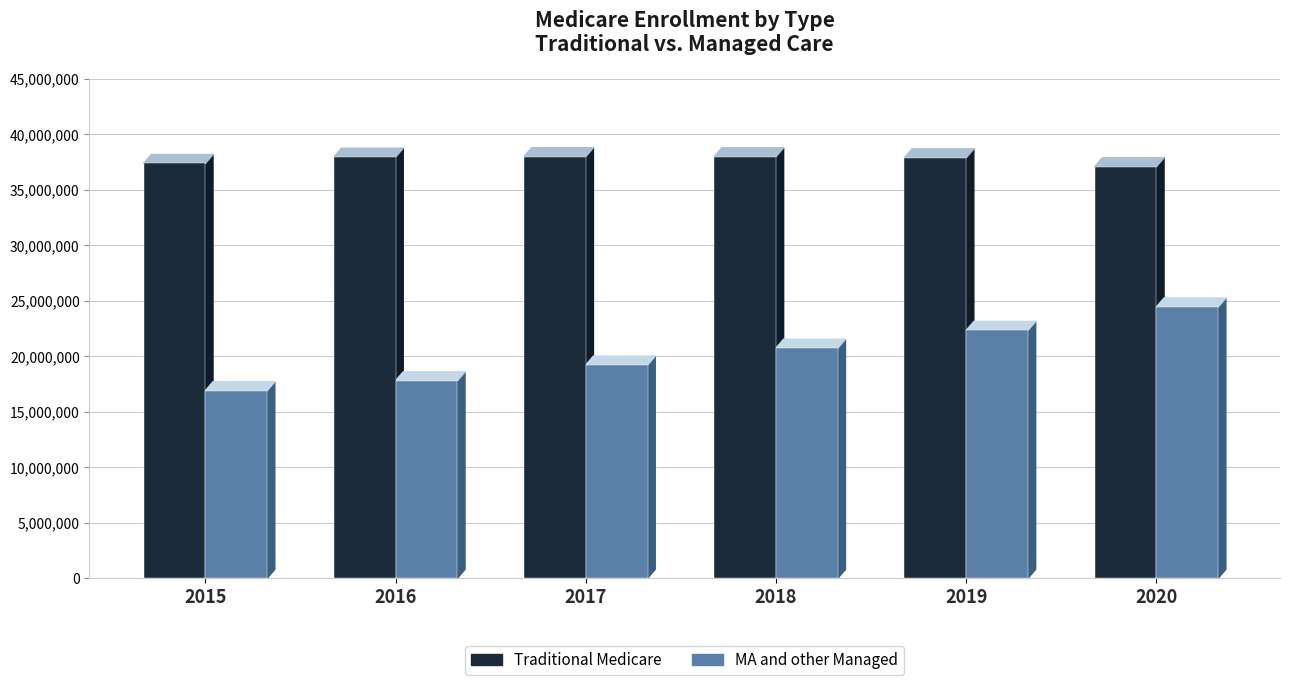

What is the value of the Traditional Medicare bar at the 5th from the left?

37898471